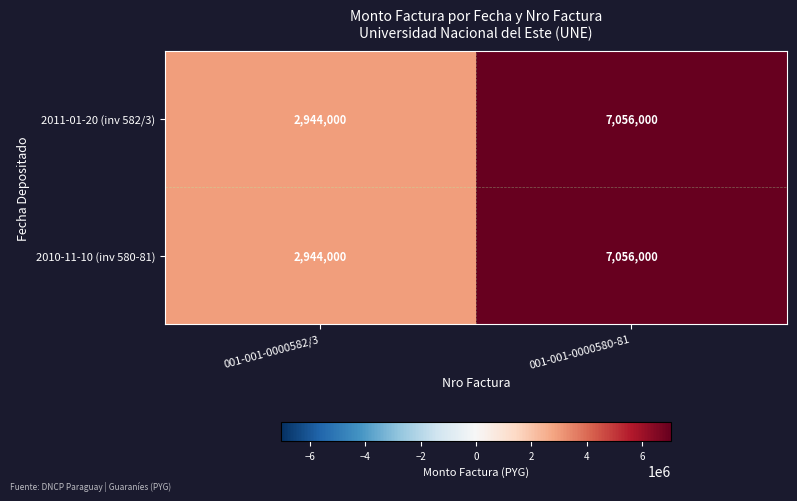

Rank the categories by 2010-11-10 (inv 580-81) value from highest to lowest.

001-001-0000580-81, 001-001-0000582/3